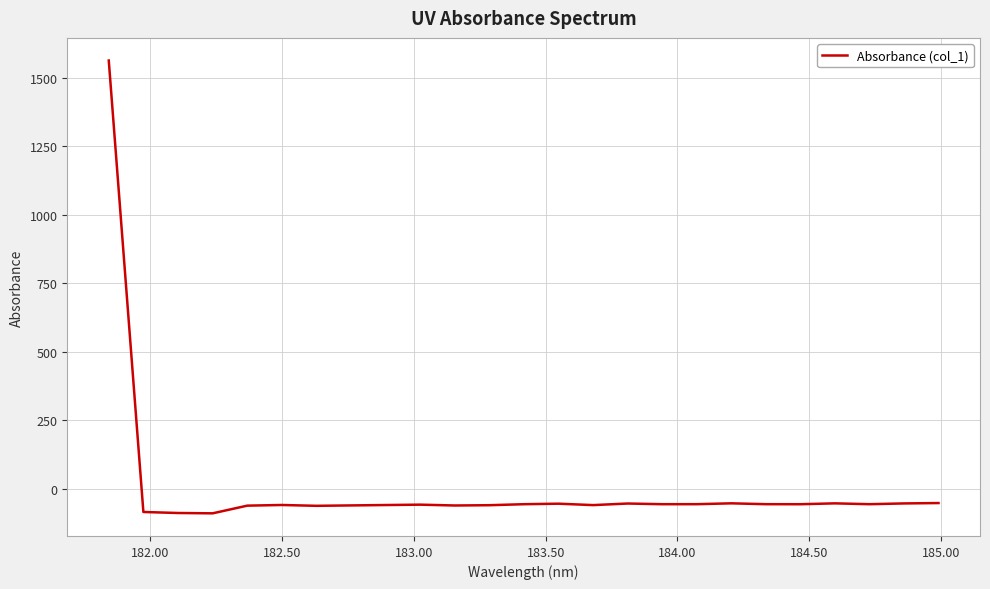

What is the minimum value shown in the chart?

-90.2